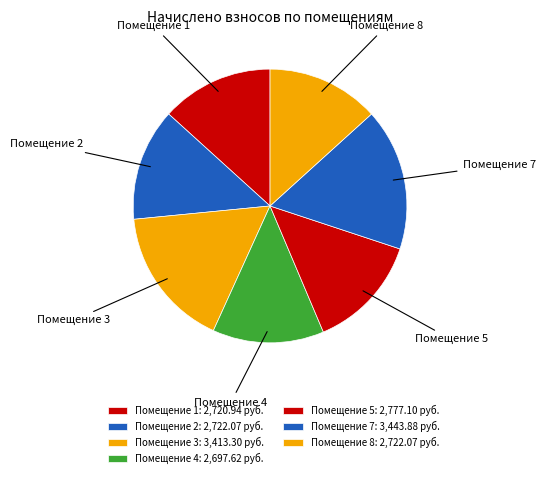

Is it true that Помещение 4 is 26% of the pie?

False